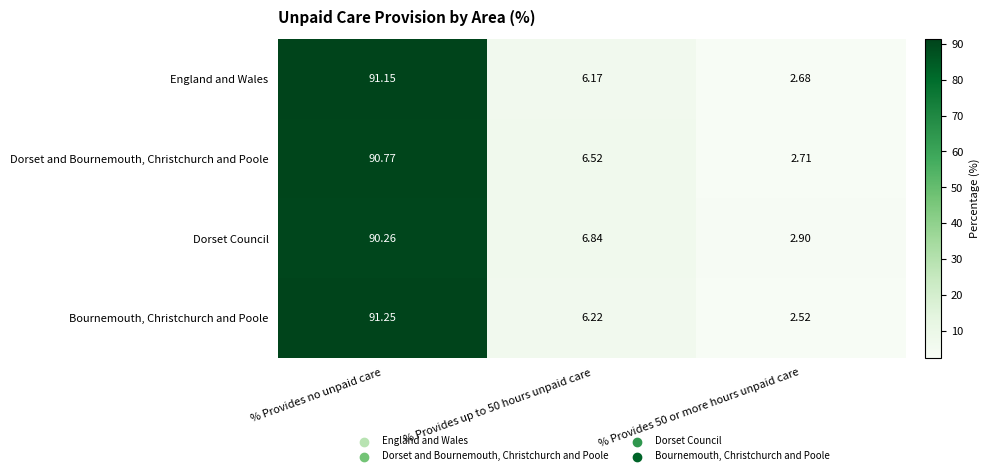

At which category is the sum across all series the highest?

% Provides no unpaid care